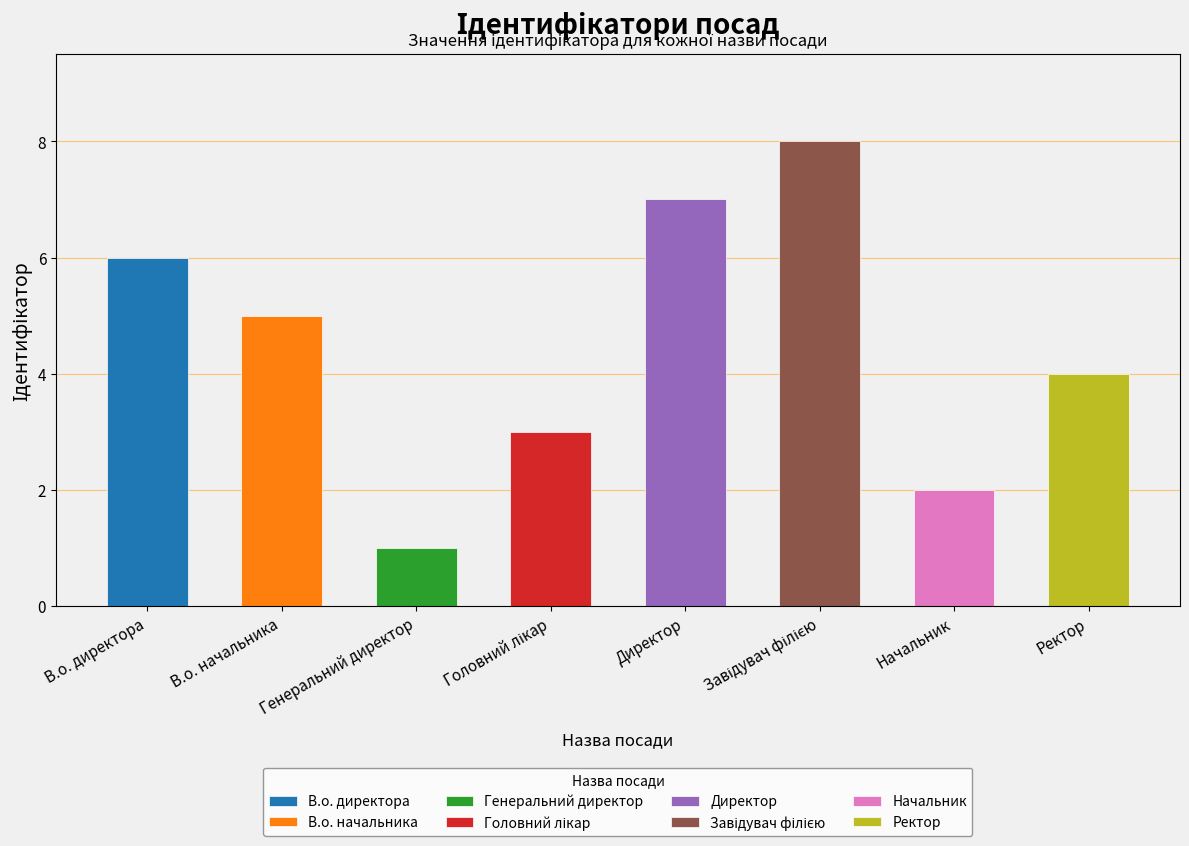

At which label does the data first exceed 5?

В.о. директора